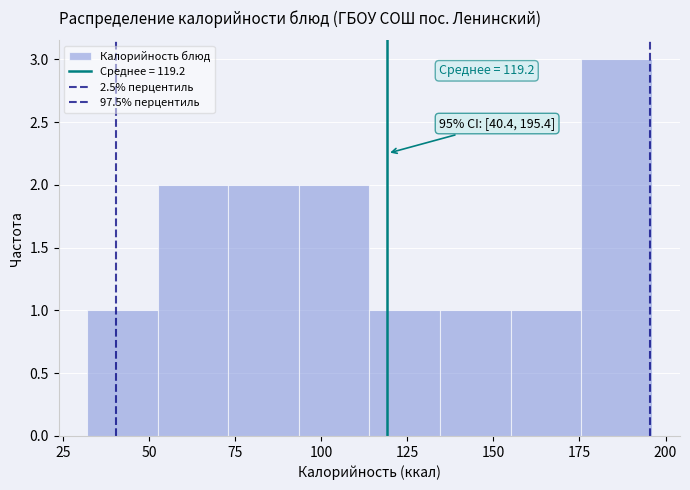

Over which range of the x-axis is the bar tallest?

175.5 to 196.0